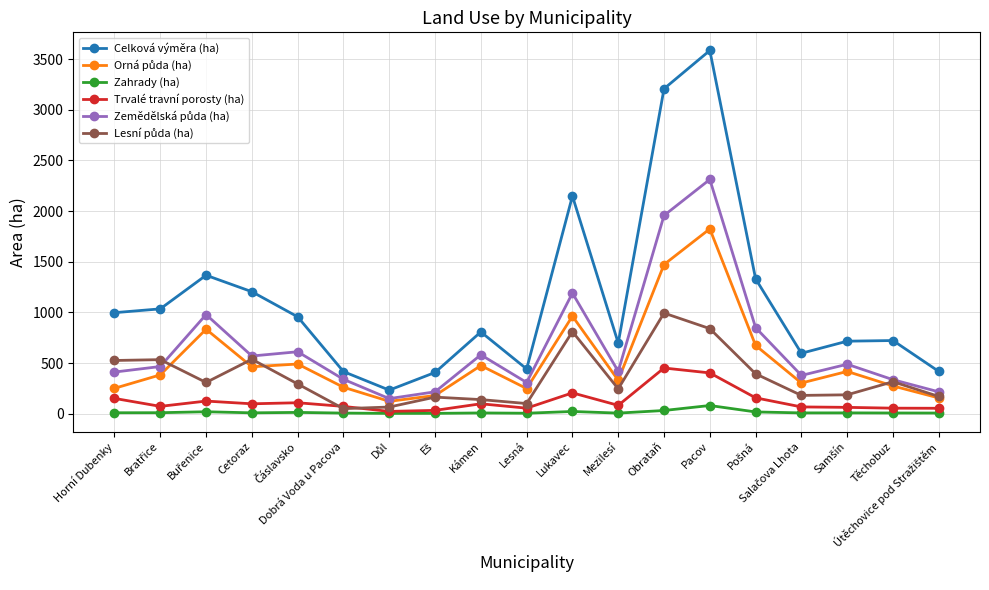

True or false: Celková výměra (ha) has more than 0 points higher than both neighbors.

True